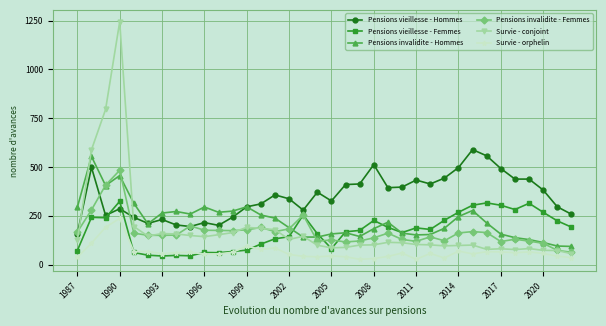

How many categories are shown in the chart?

36